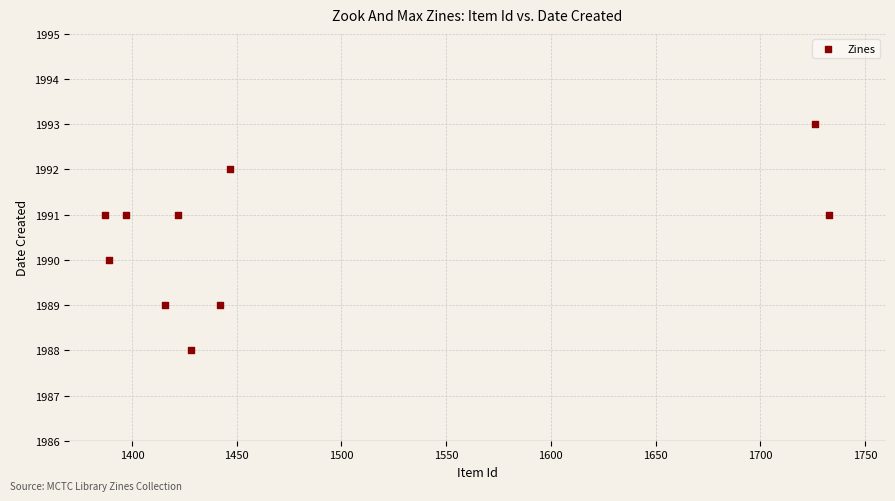

What is the range of Y values (max minus min)?

5